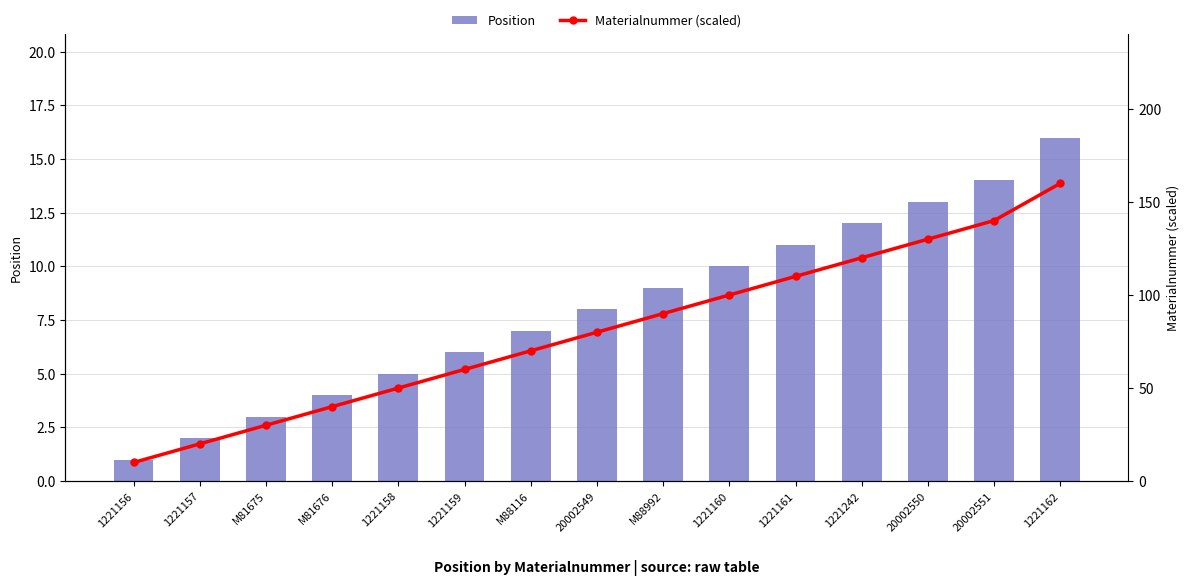

What is the average value of the Position series?

8